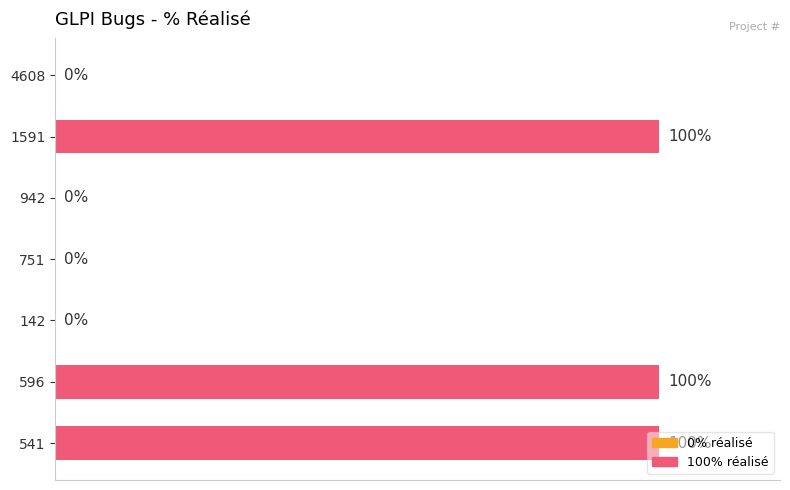

Are the bars horizontal?

Yes